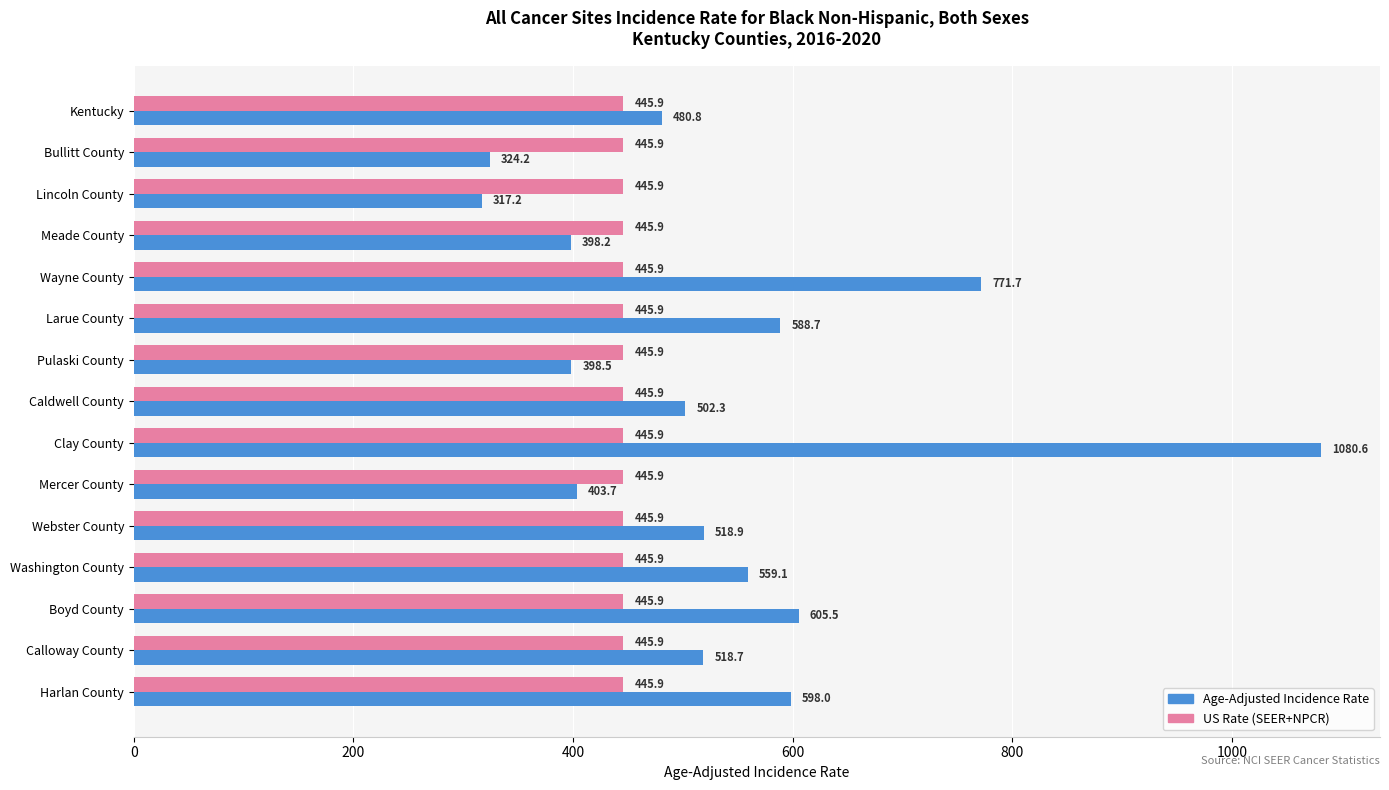

Is it true that US Rate (SEER+NPCR) equals 737.2 at Bullitt County?

False